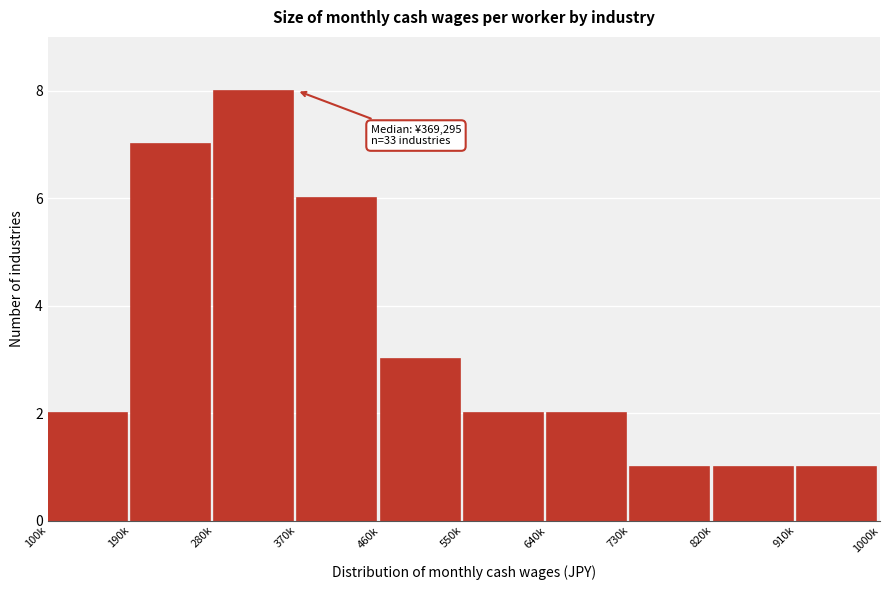

Reading right to left, list all the values displayed in this chart.

1	1	1	2	2	3	6	8	7	2